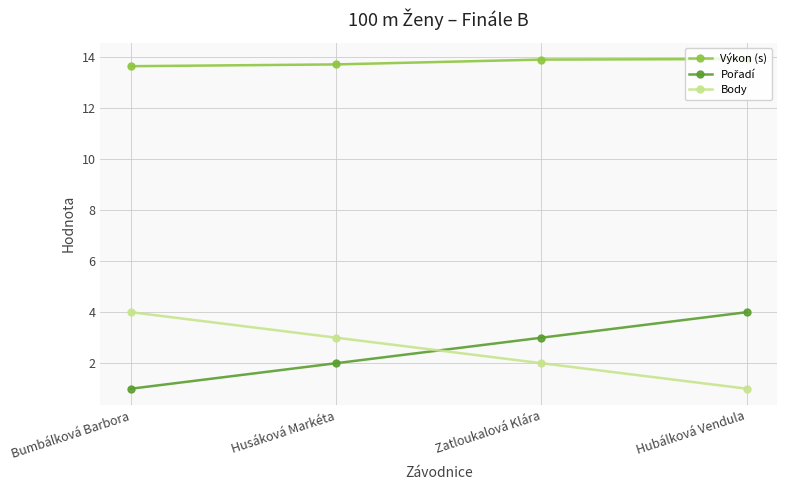

How many lines are shown in the chart?

3